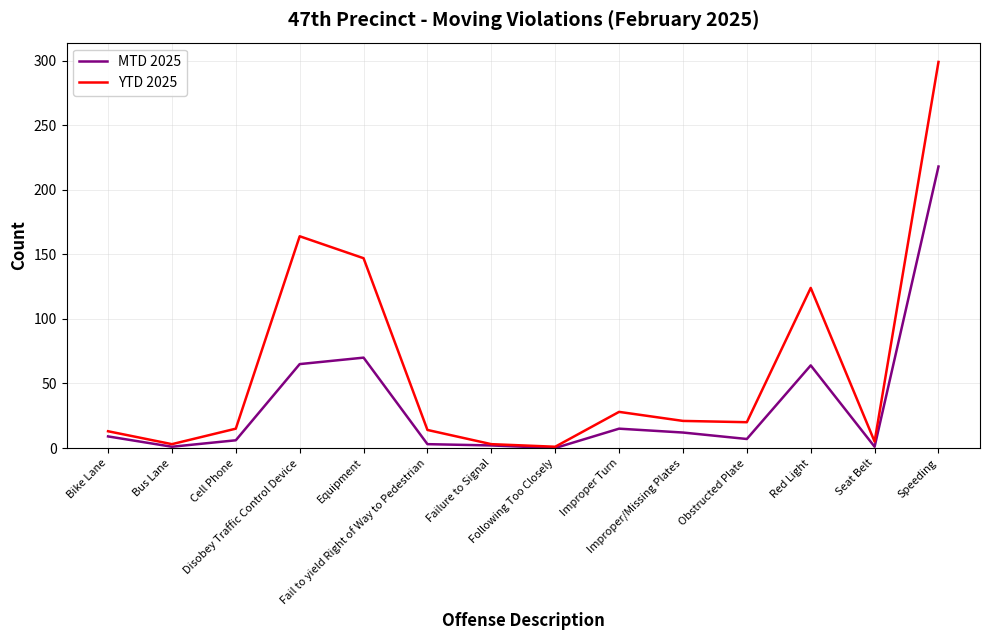

Which series has the widest spread of values?

YTD 2025